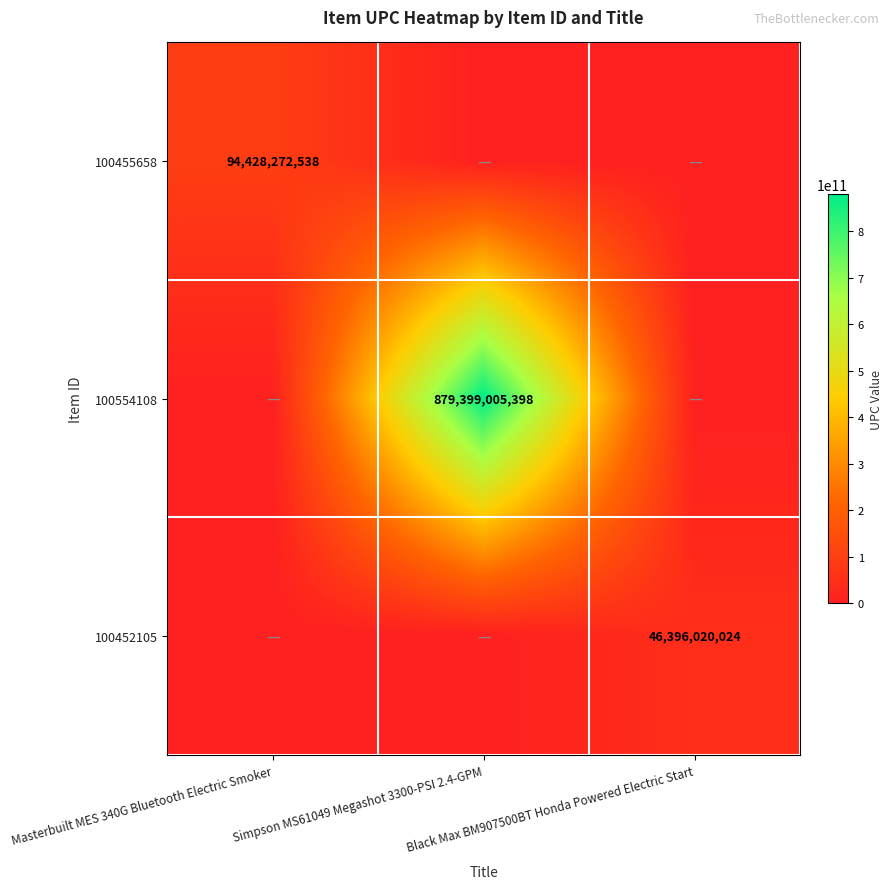

Between Simpson MS61049 Megashot 3300-PSI 2.4-GPM and Black Max BM907500BT Honda Powered Electric Start, which series saw the biggest shift?

100554108